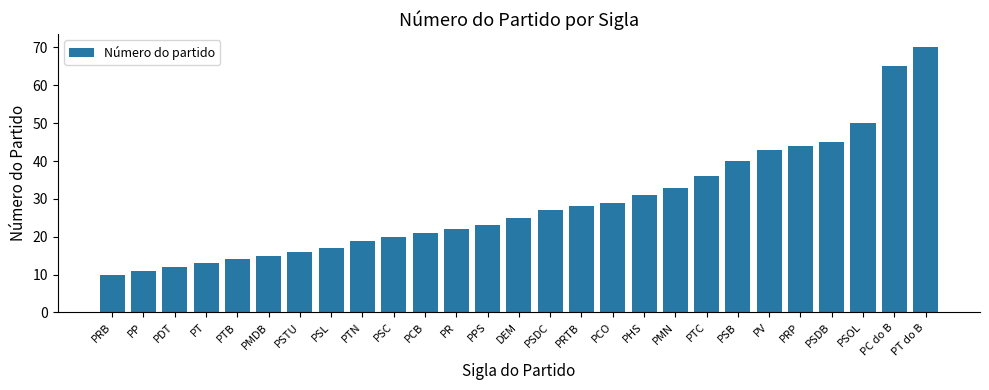

The chart shows a value of 20 at PHS. True or false?

False